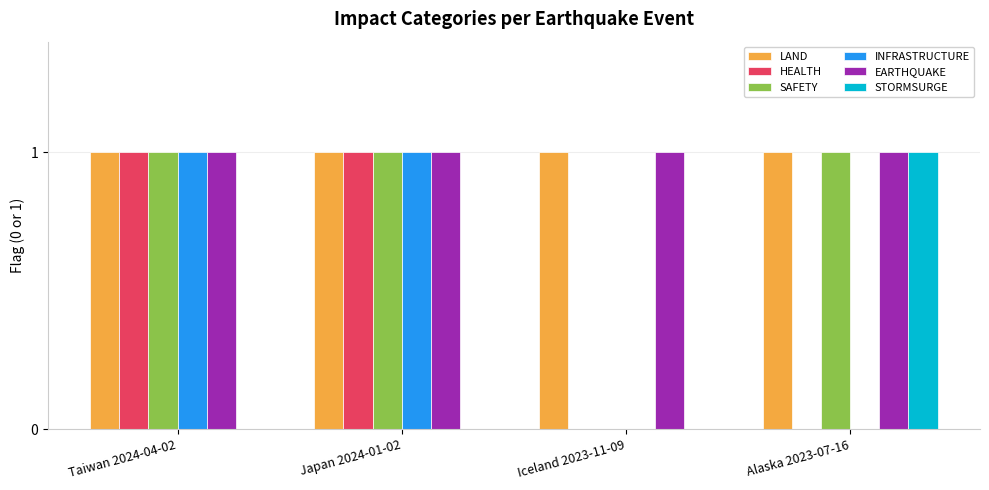

Count the number of categories in the chart.

4